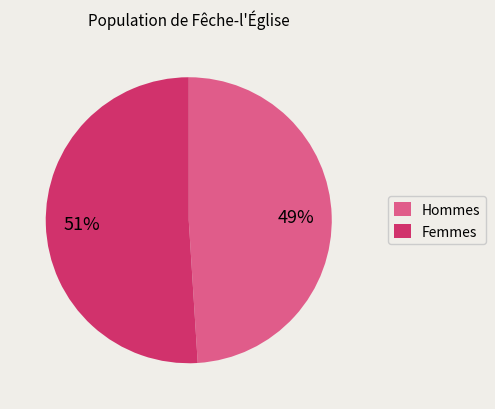

What is the majority slice?

Femmes